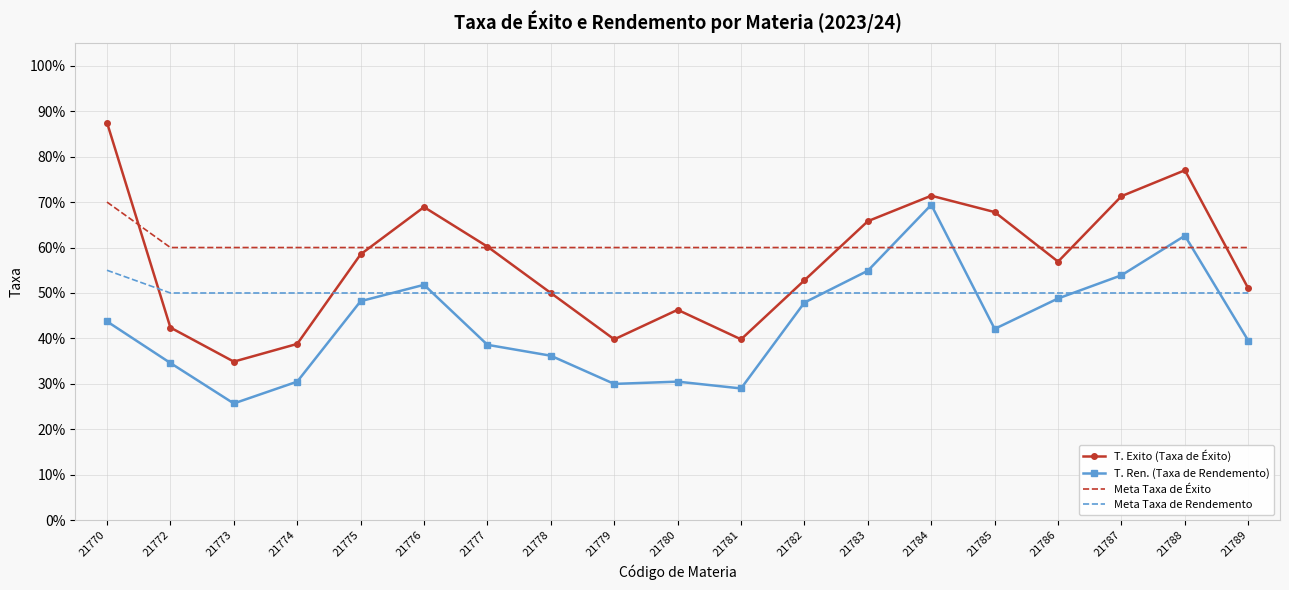

Is it true that T. Ren. (Taxa de Rendemento) equals 0.2 at 21779?

False